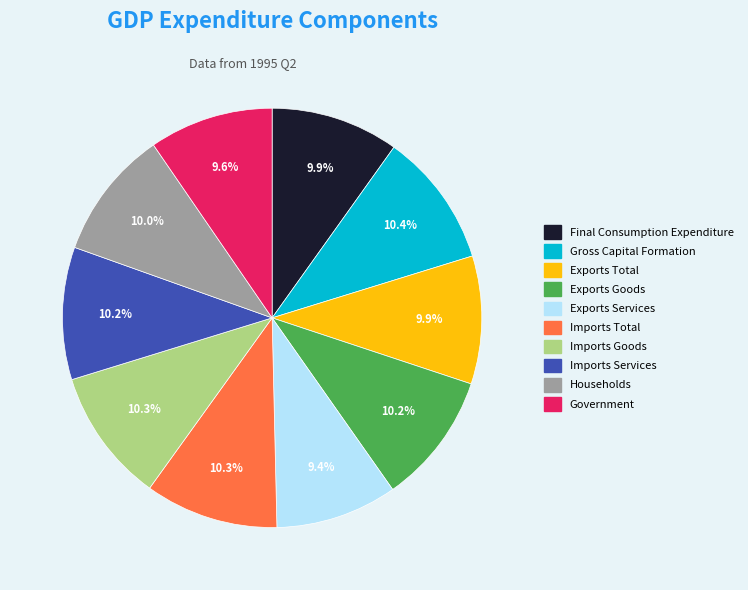

Does Imports Total account for over 50% of the chart?

No